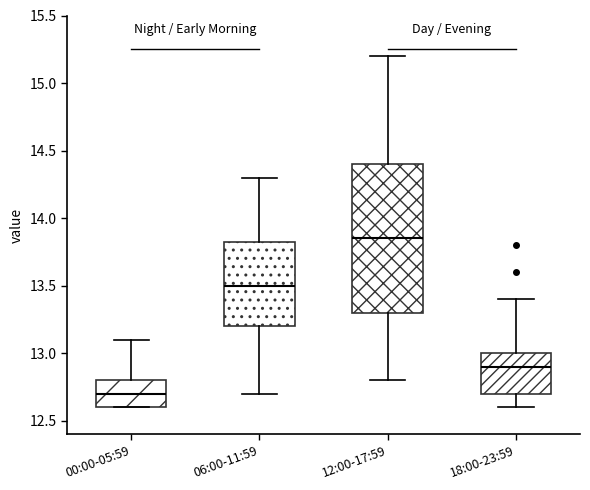

Reading left to right, transcribe this box plot: for each box, give where its median line is, the range the box spans, and where its two whiskers end, as read against the y-axis. The values are not printed on the chart, so give them approximately, as read against the axis.

00:00-05:59: median 12.70, box 12.60 to 12.80, whiskers 12.60 to 13.10
06:00-11:59: median 13.50, box 13.20 to 13.85, whiskers 12.70 to 14.30
12:00-17:59: median 13.85, box 13.30 to 14.40, whiskers 12.80 to 15.20
18:00-23:59: median 12.90, box 12.70 to 13.00, whiskers 12.60 to 13.40